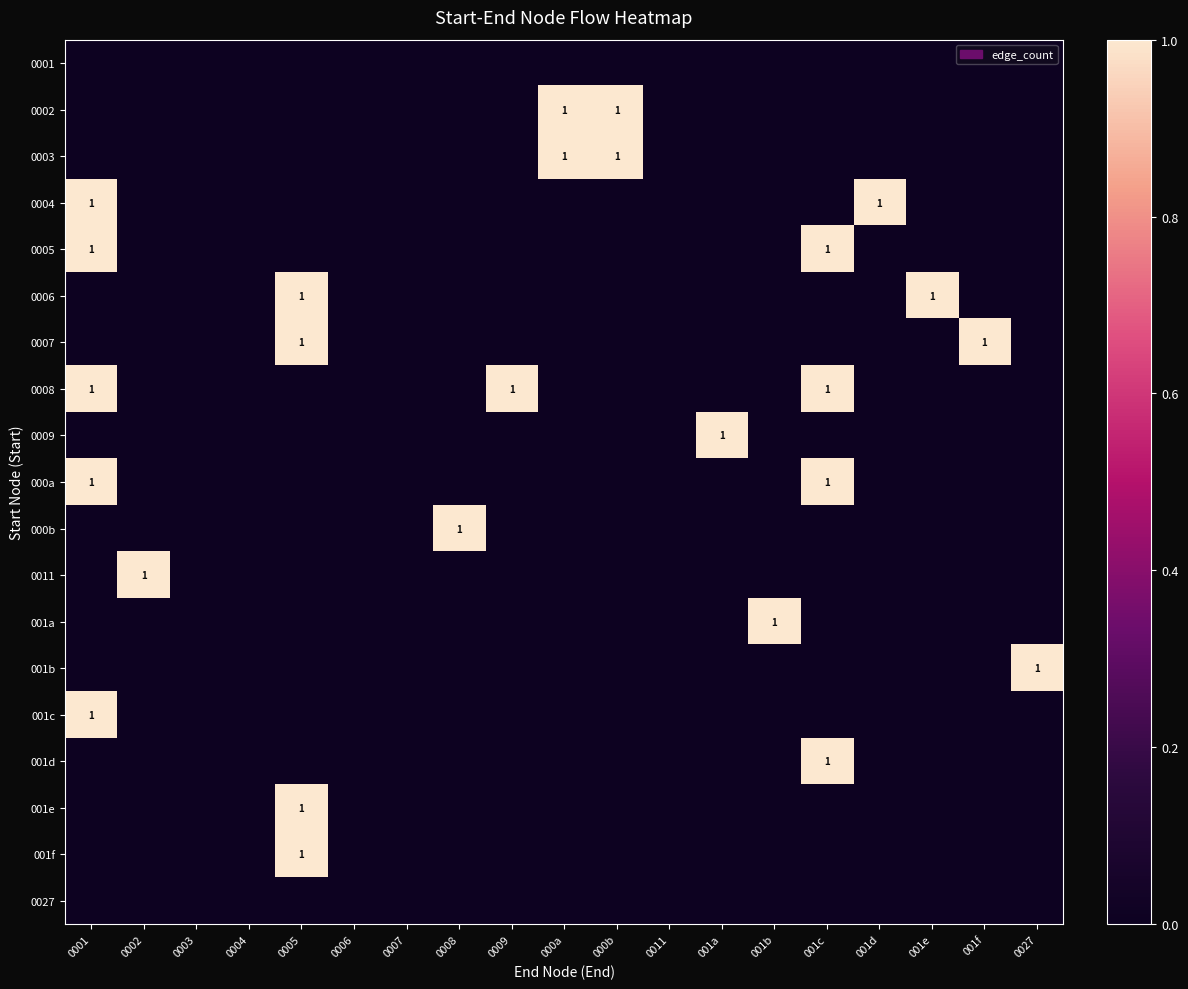

The 0002 series shows 1 at 000a. True or false?

True